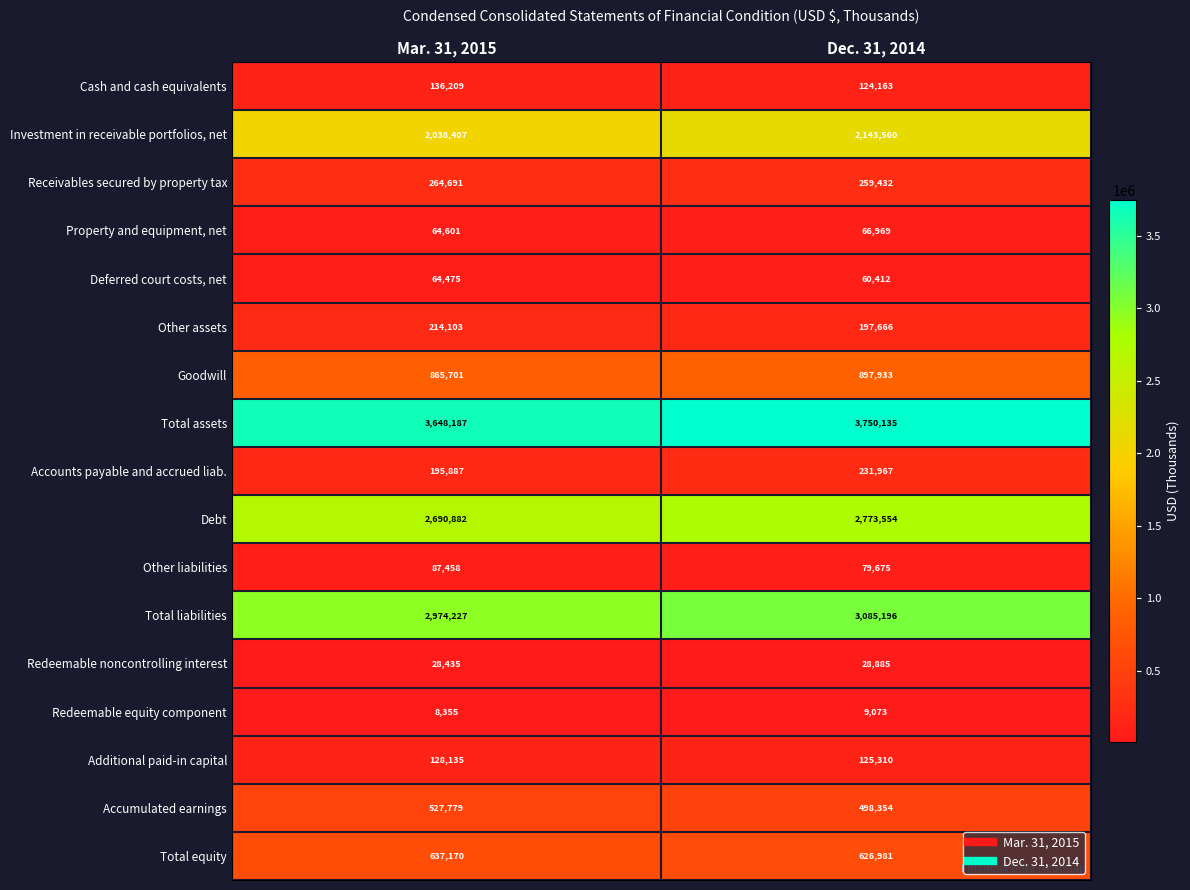

What is the difference between the highest and lowest values at Dec. 31, 2014?

3741062